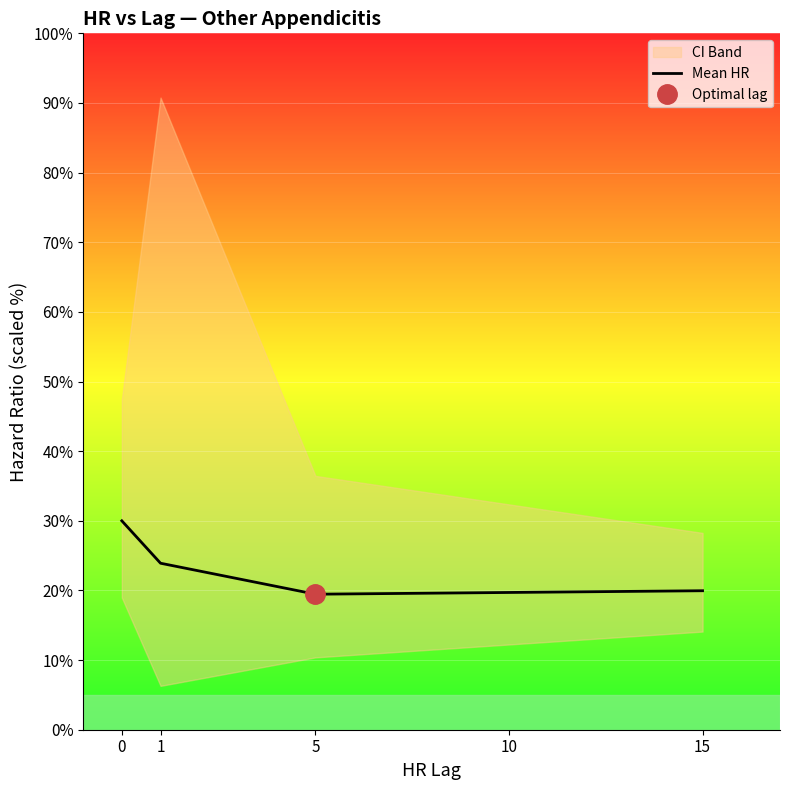

The Mean HR series shows 20.0 at 15. True or false?

True